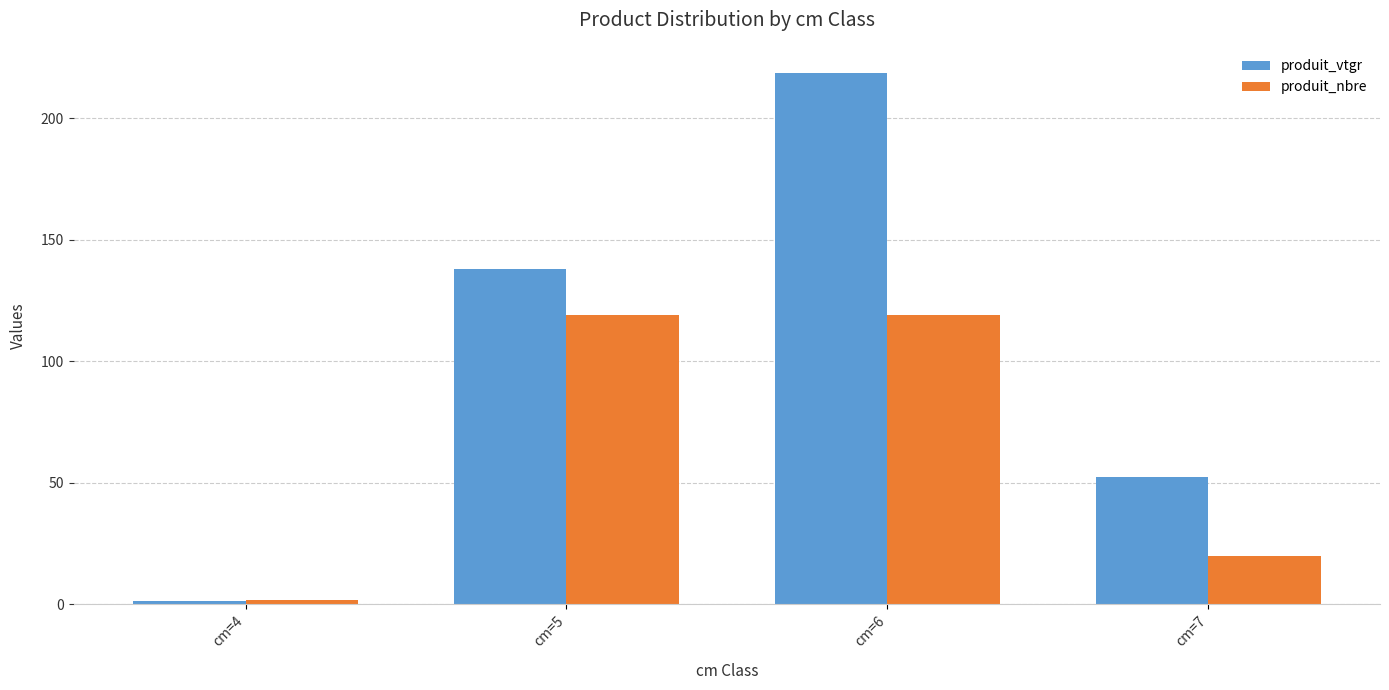

What are all the series names shown in the legend?

produit_vtgr, produit_nbre